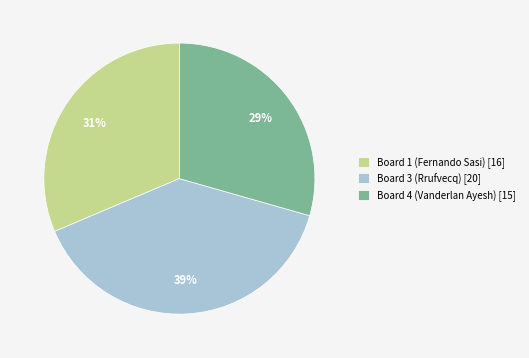

Rank the categories by value from lowest to highest.

Board 4 (Vanderlan Ayesh) [15], Board 1 (Fernando Sasi) [16], Board 3 (Rrufvecq) [20]